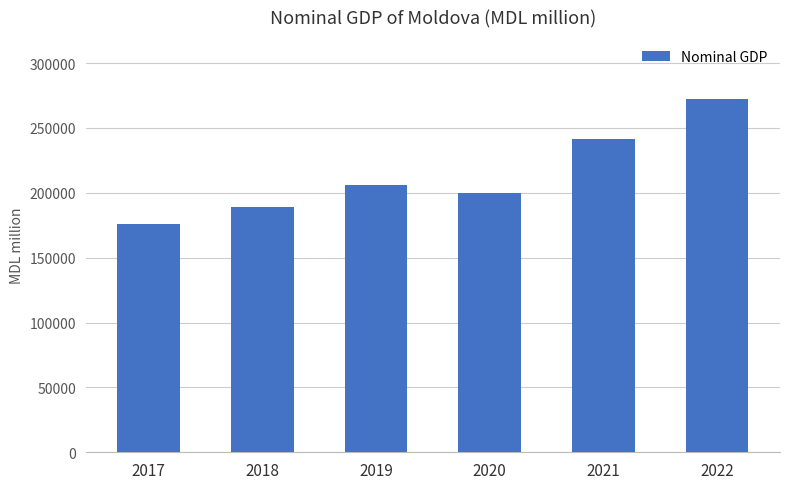

How many bars are there in total?

6